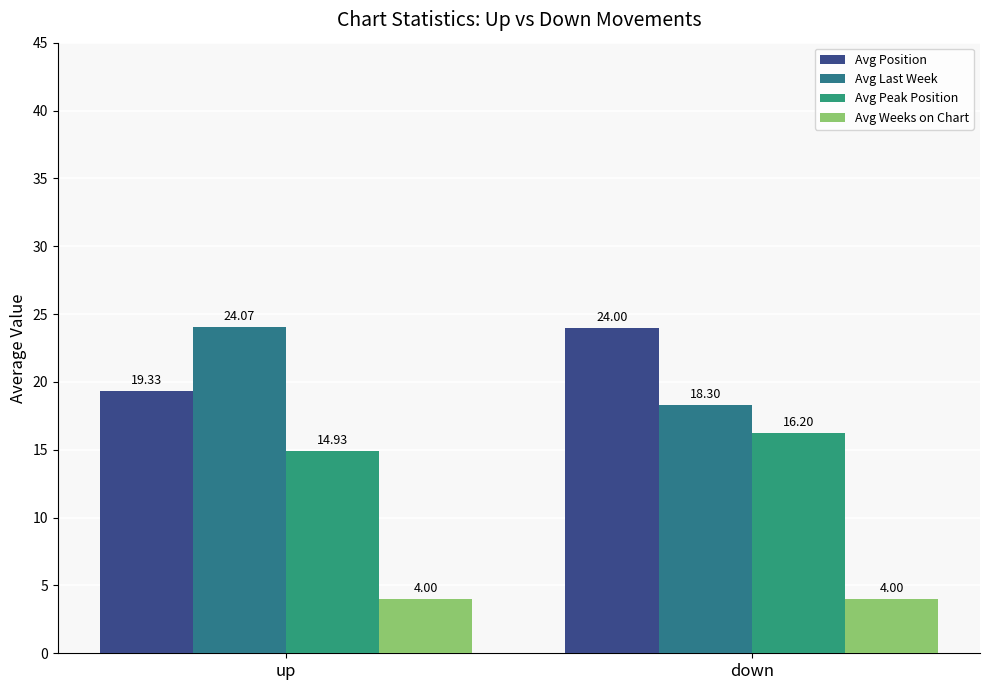

How many bars are there in each group?

4